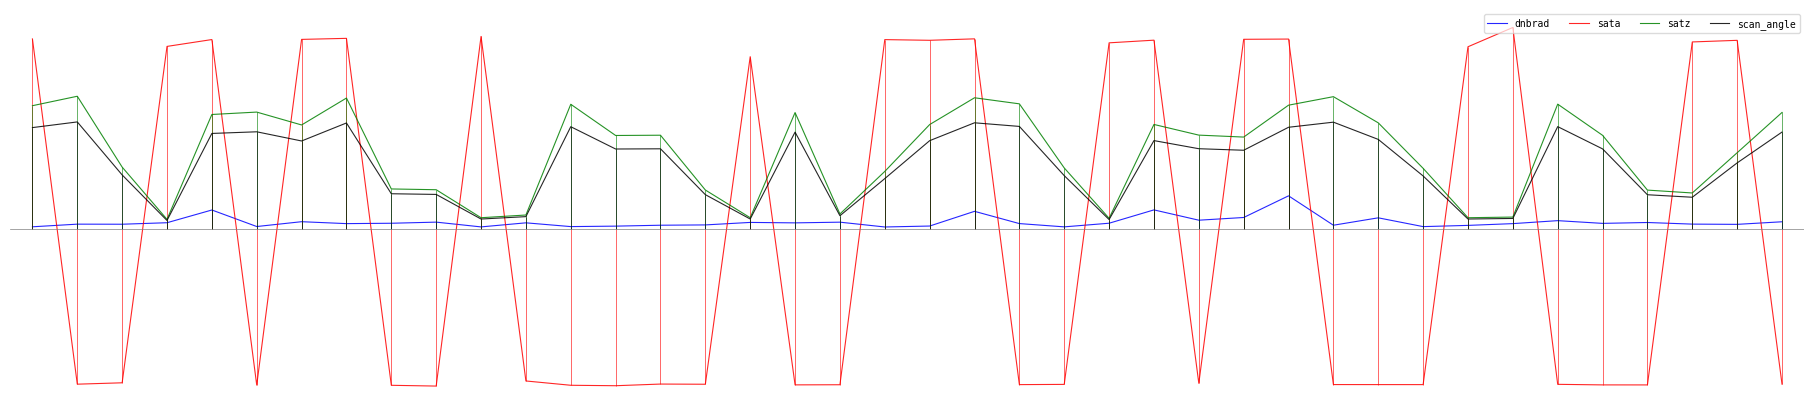

What is the difference between the maximum and minimum values in the scan_angle series?

51.4